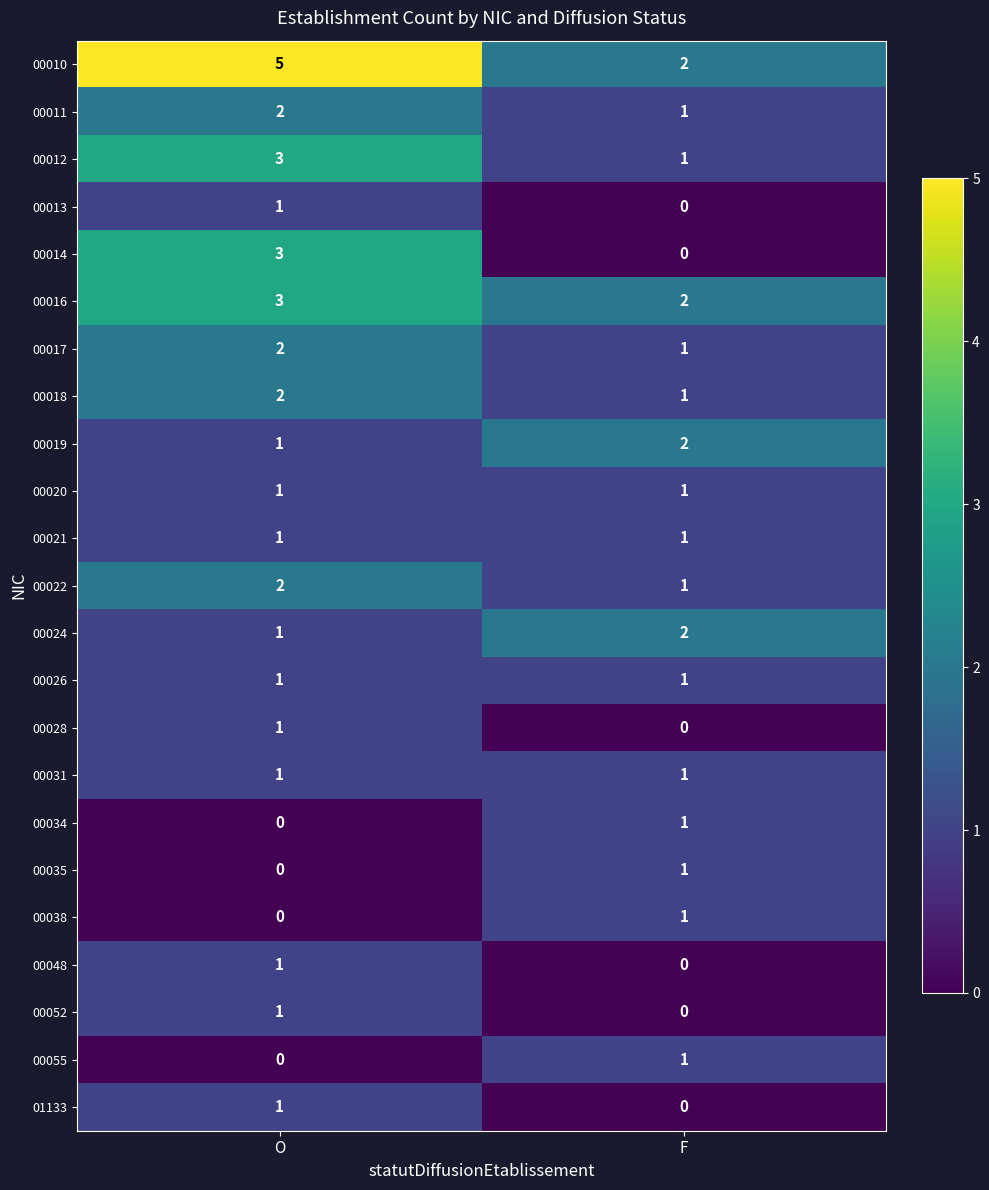

Which label corresponds to the largest value in the chart?

O